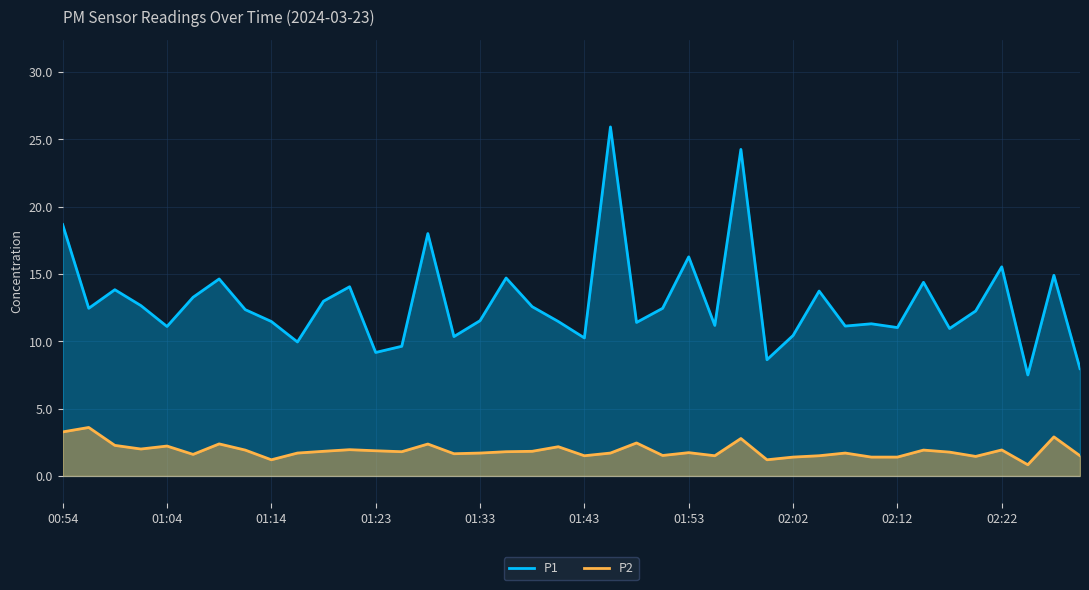

What is the average value of the P2 series?

1.9